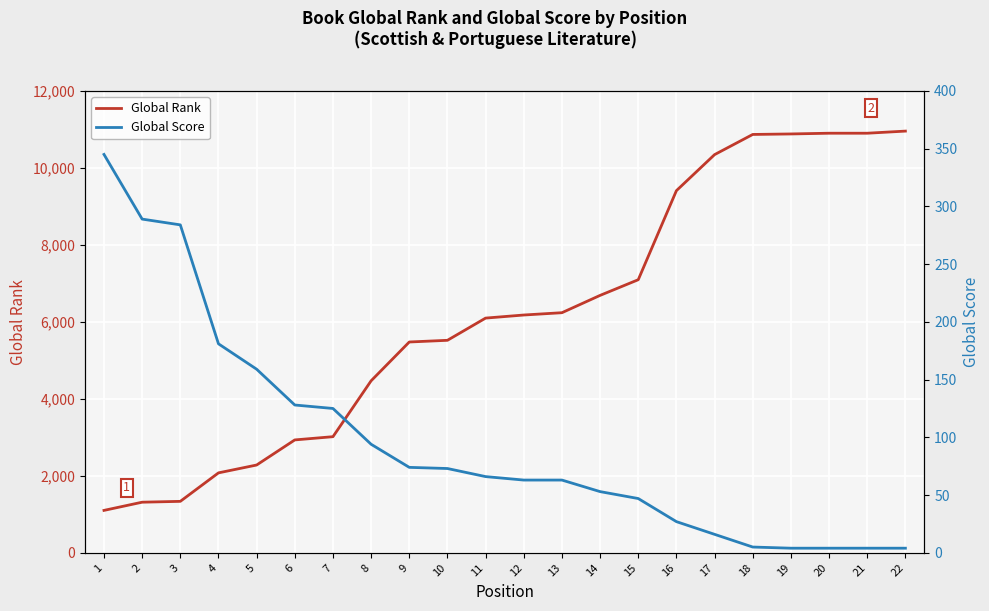

True or false: Global Rank and Global Score cross at least once.

False